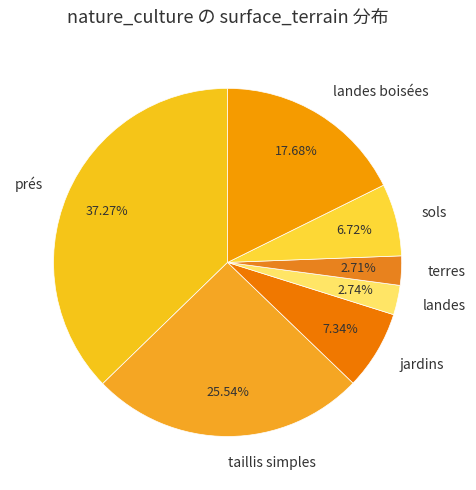

Is prés the majority of the pie?

No